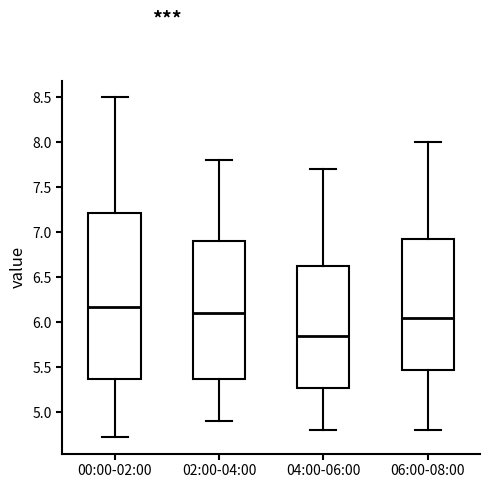

Which box's median line is the lowest?

04:00-06:00